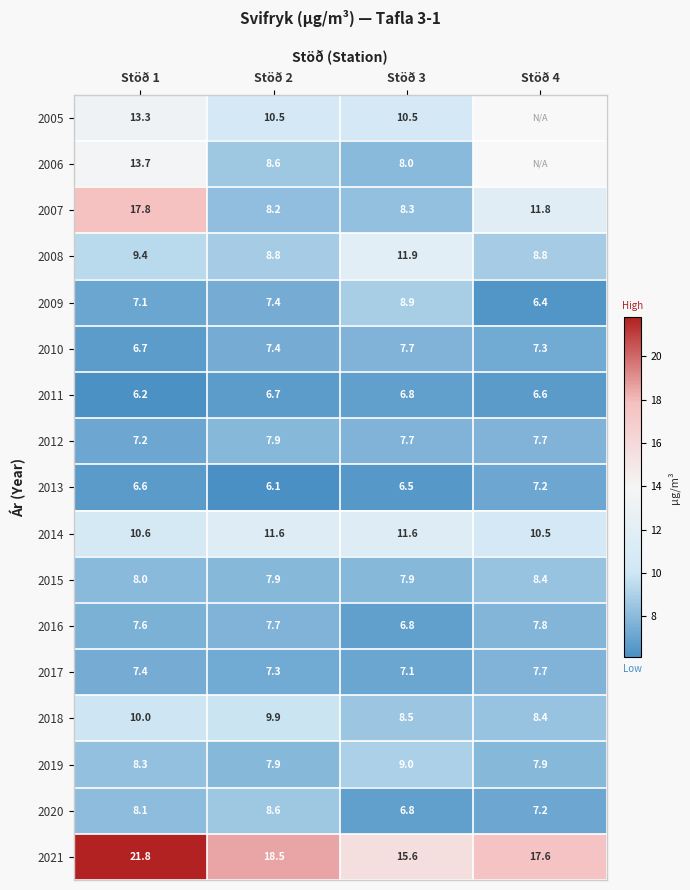

What is the difference between the maximum and second lowest values in the 2015 series?

0.5